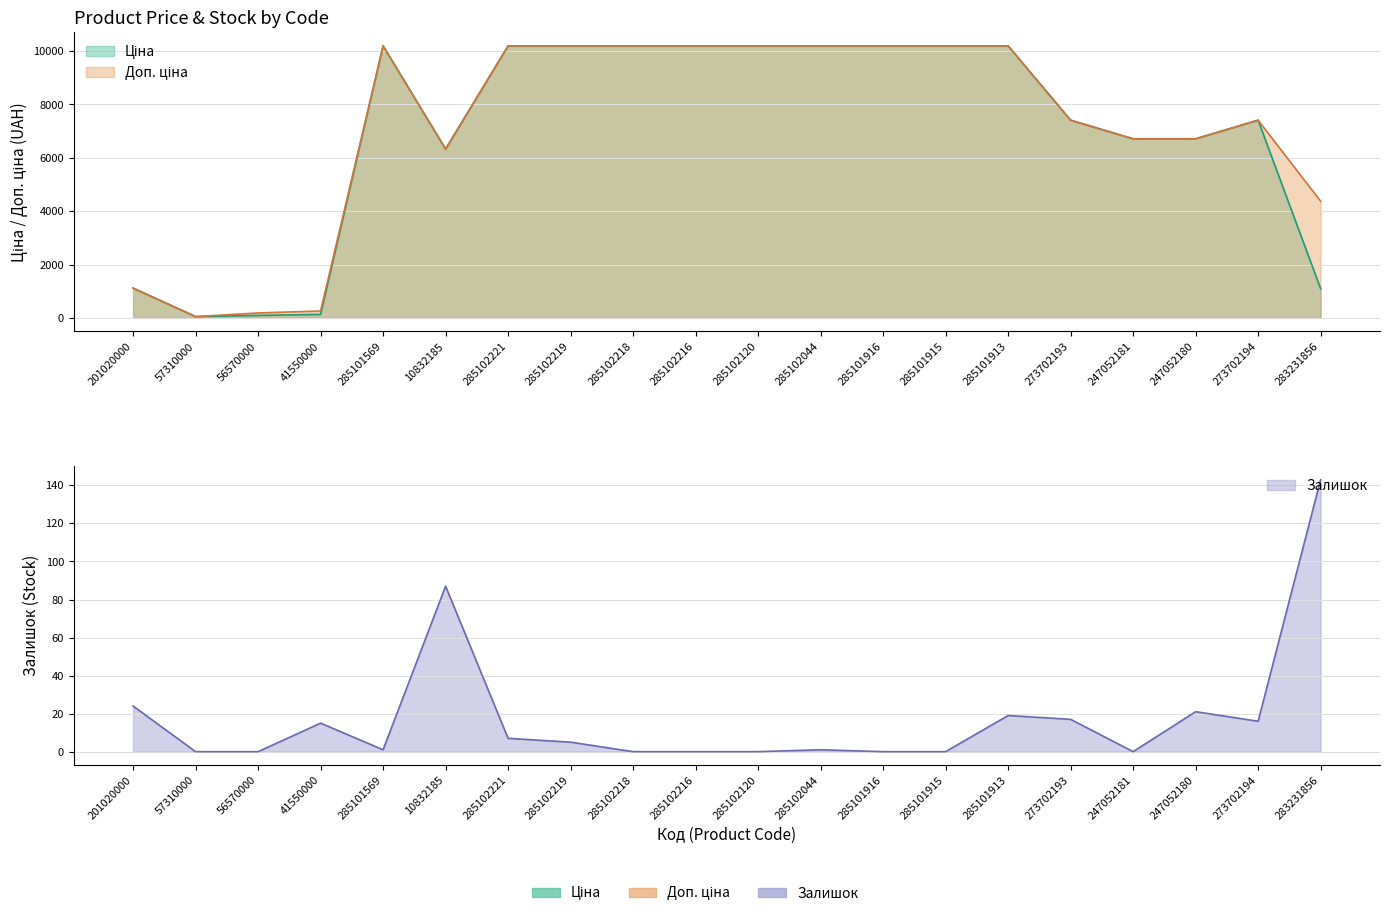

List the series in order of their peak value, lowest first.

Залишок, Ціна, Доп. ціна